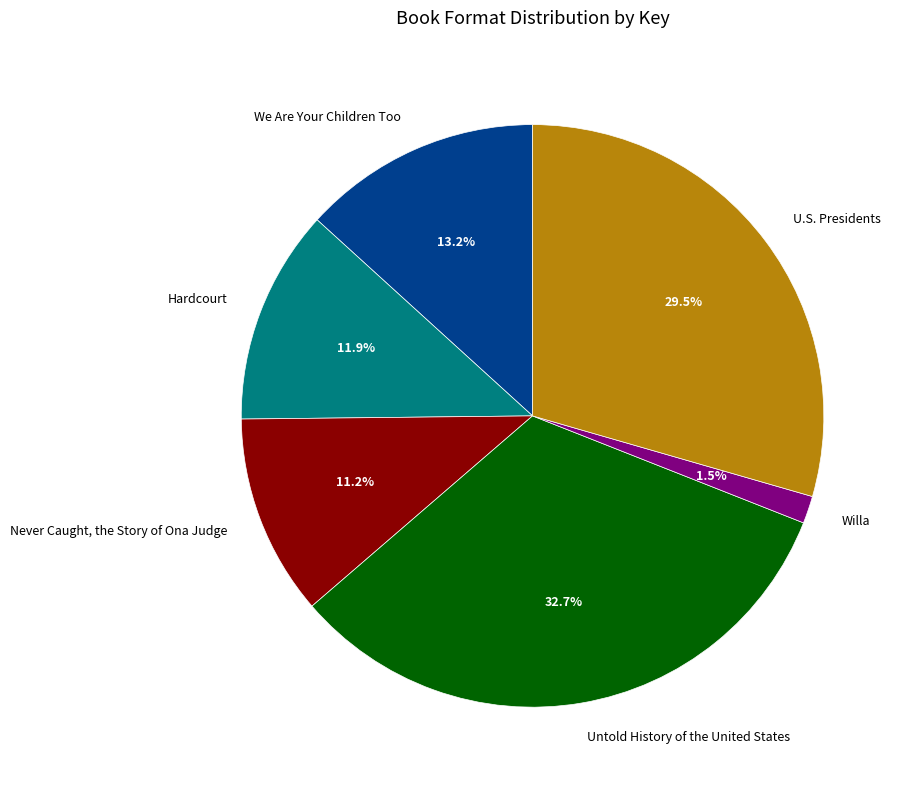

Which category has the biggest portion of the pie?

Untold History of the United States